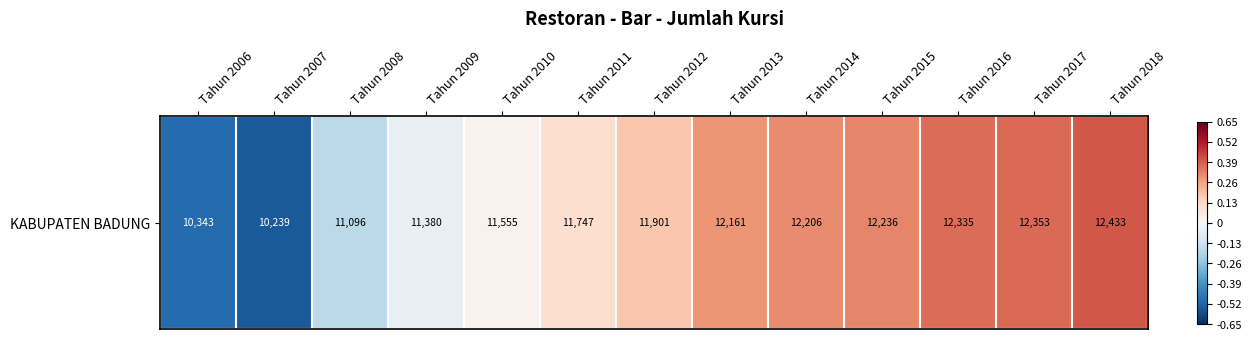

The value at Tahun 2017 is 0.4. True or false?

True